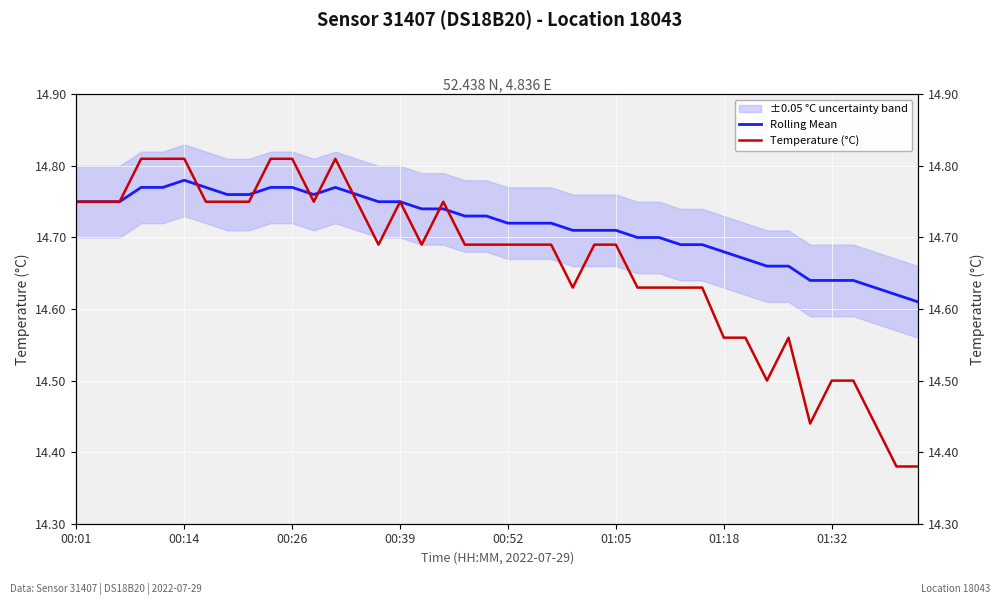

The value of Rolling Mean at 37 is 4.4. True or false?

False